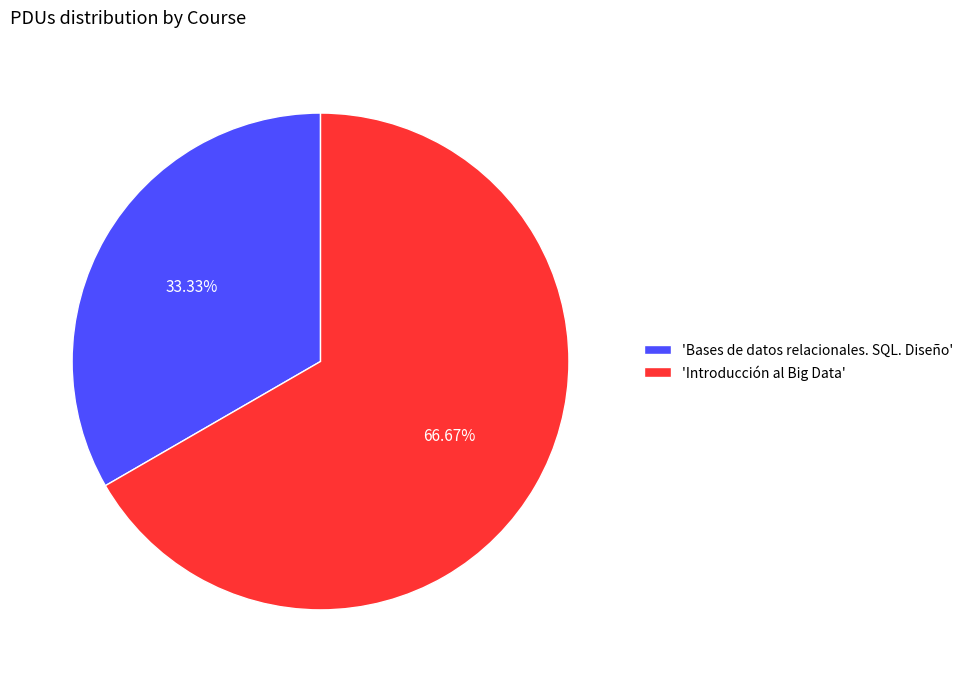

Rank the categories by value from highest to lowest.

'Introducción al Big Data', 'Bases de datos relacionales. SQL. Diseño'